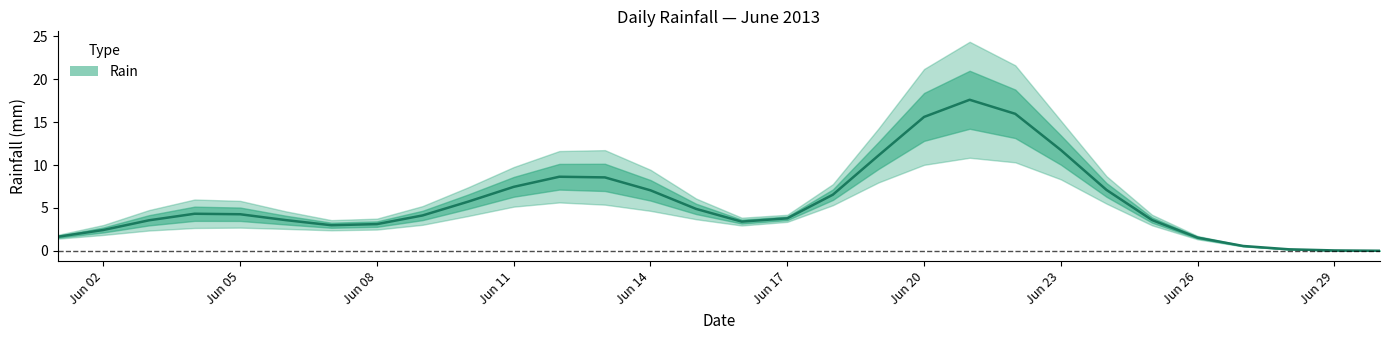

What is the difference between the values at 13 and Jun 17?

3.5